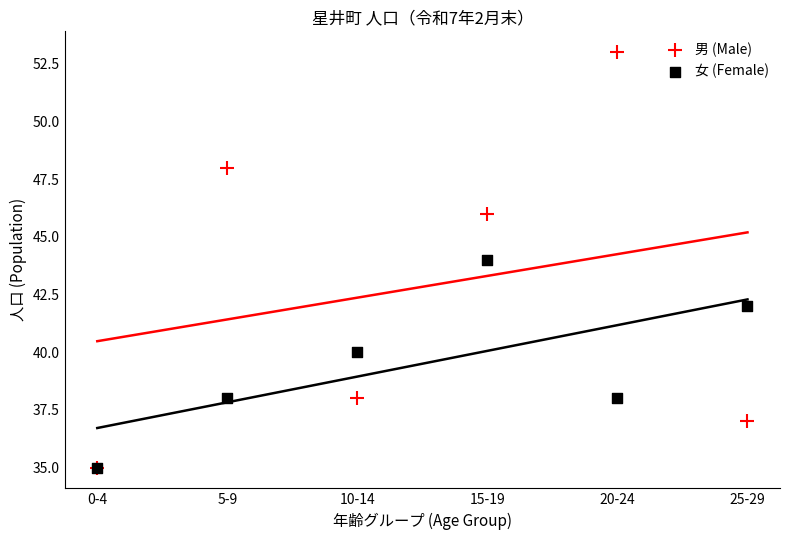

Which series has the widest spread of Y values?

男 (Male)